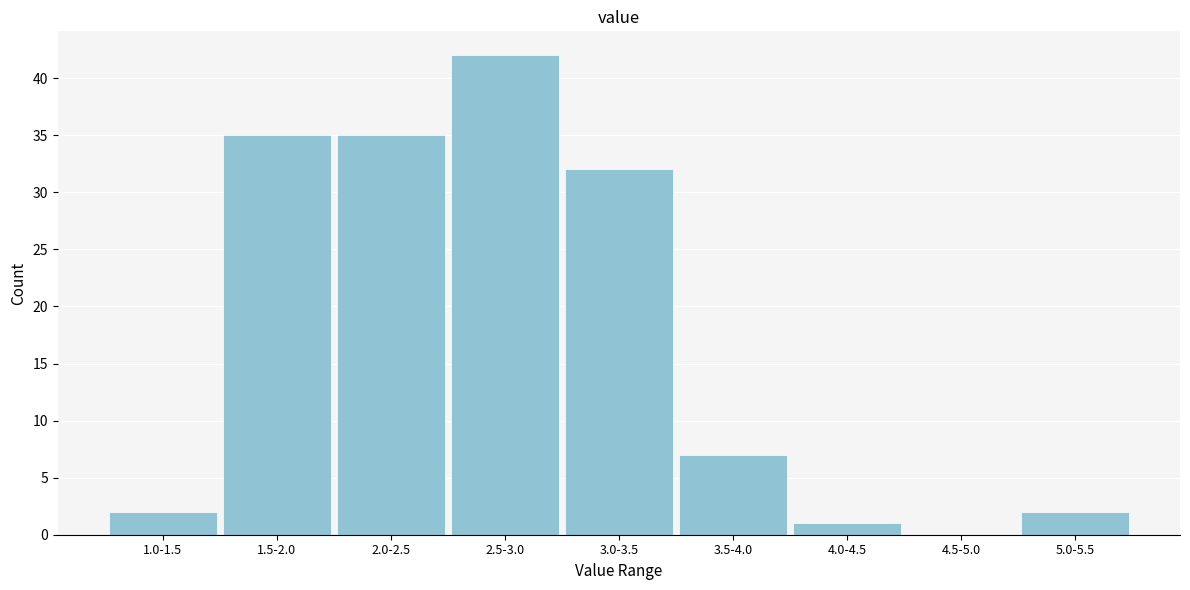

Reading right to left, list all the values displayed in this chart.

5.0-5.5=2	4.5-5.0=0	4.0-4.5=1	3.5-4.0=7	3.0-3.5=32	2.5-3.0=42	2.0-2.5=35	1.5-2.0=35	1.0-1.5=2